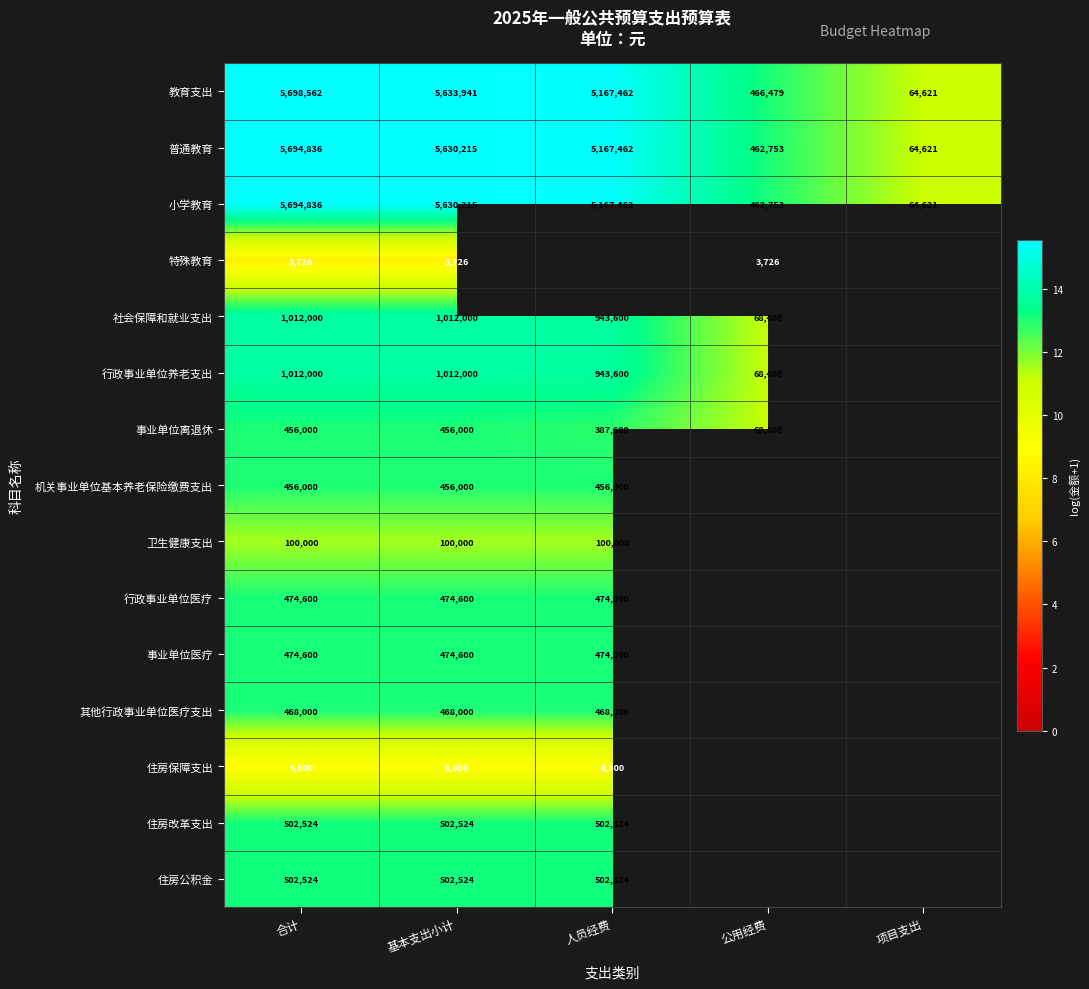

At which label does 小学教育 reach its minimum?

项目支出